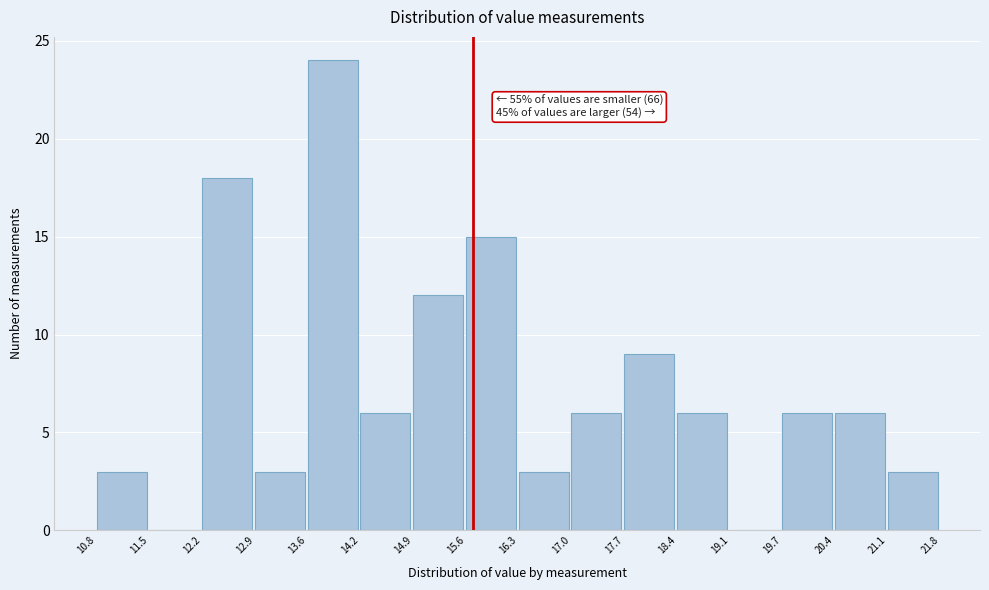

Which range on the x-axis has the tallest bar?

13.6 to 14.2